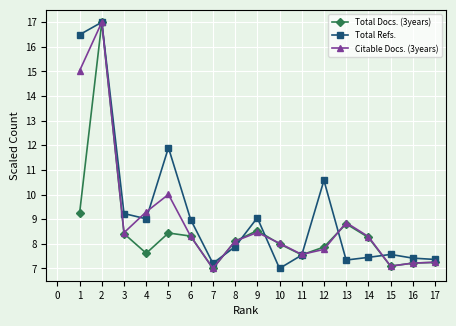

How many distinct data groups are displayed?

3